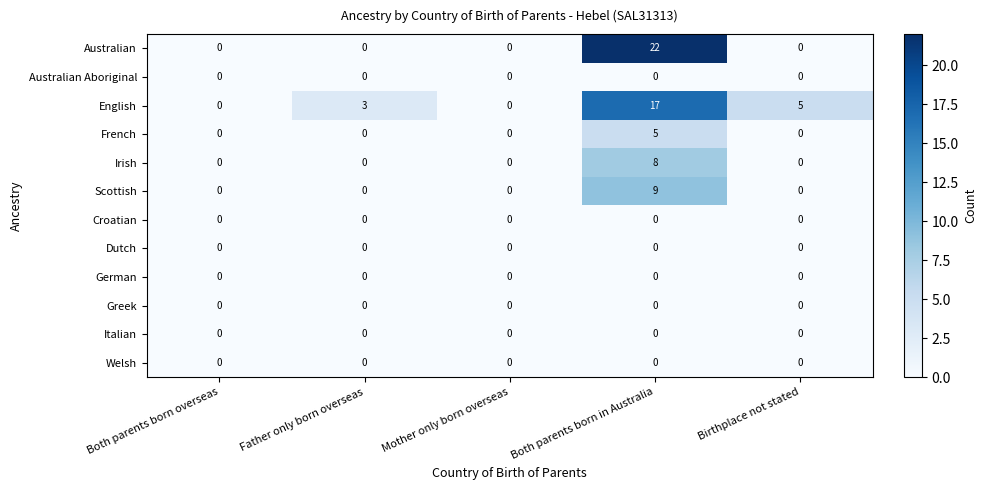

Which series has the widest spread of values?

Australian